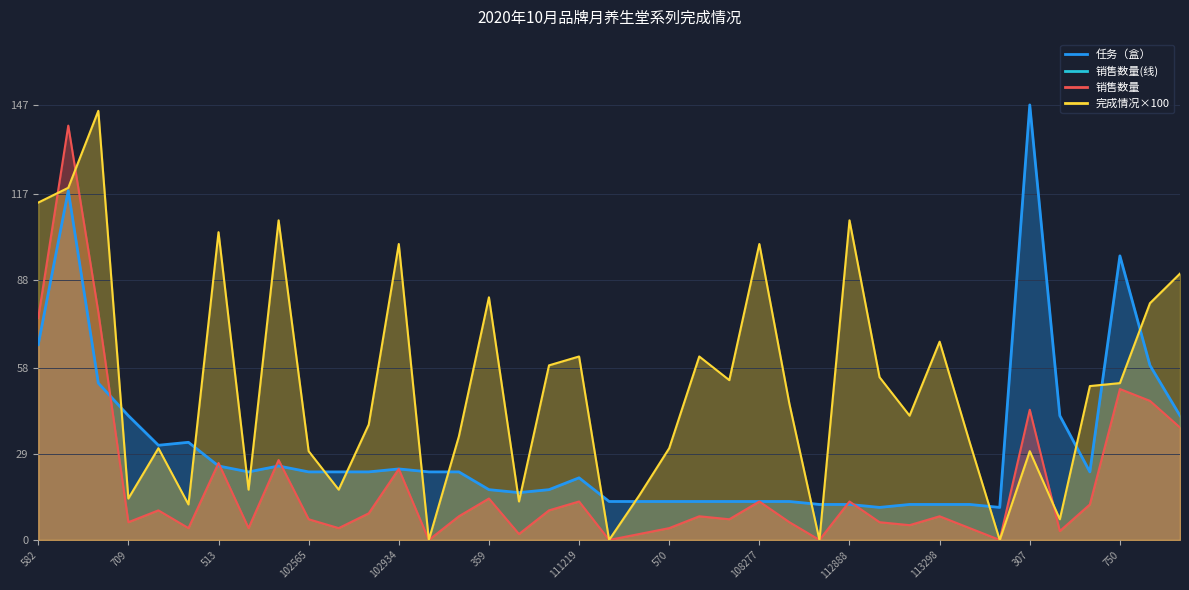

What is the maximum value for 任务（盒）?

147